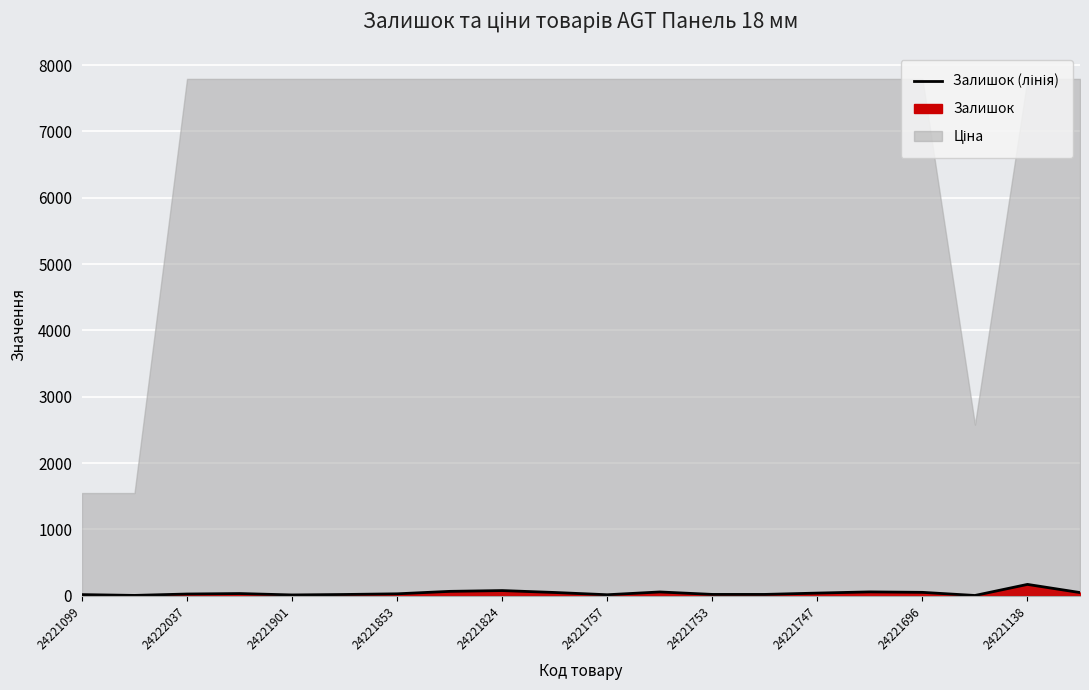

Reading right to left, extract all data points from this chart.

47	170	3	50	57	39	19	19	56	14	48	77	65	28	18	11	32	25	4	16